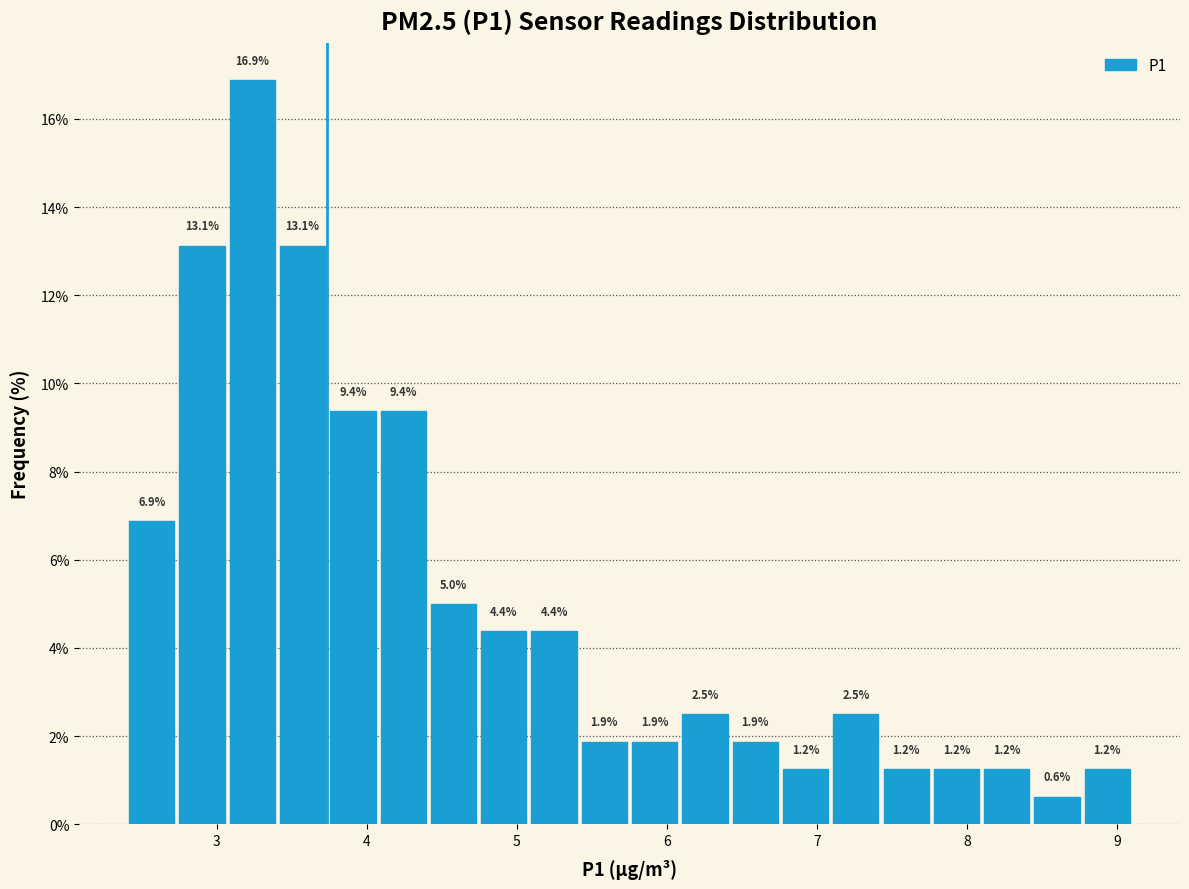

Around what value on the x-axis is the tallest bar? Give the approximate position of its centre, as read against the axis.

3.2